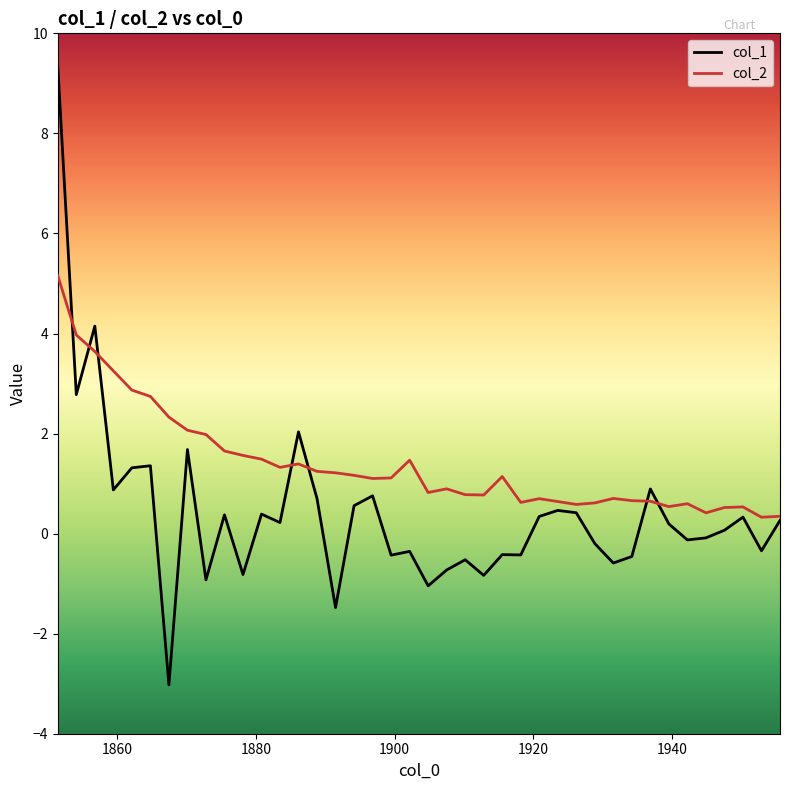

True or false: col_1 has more than 2 interior local peaks.

True